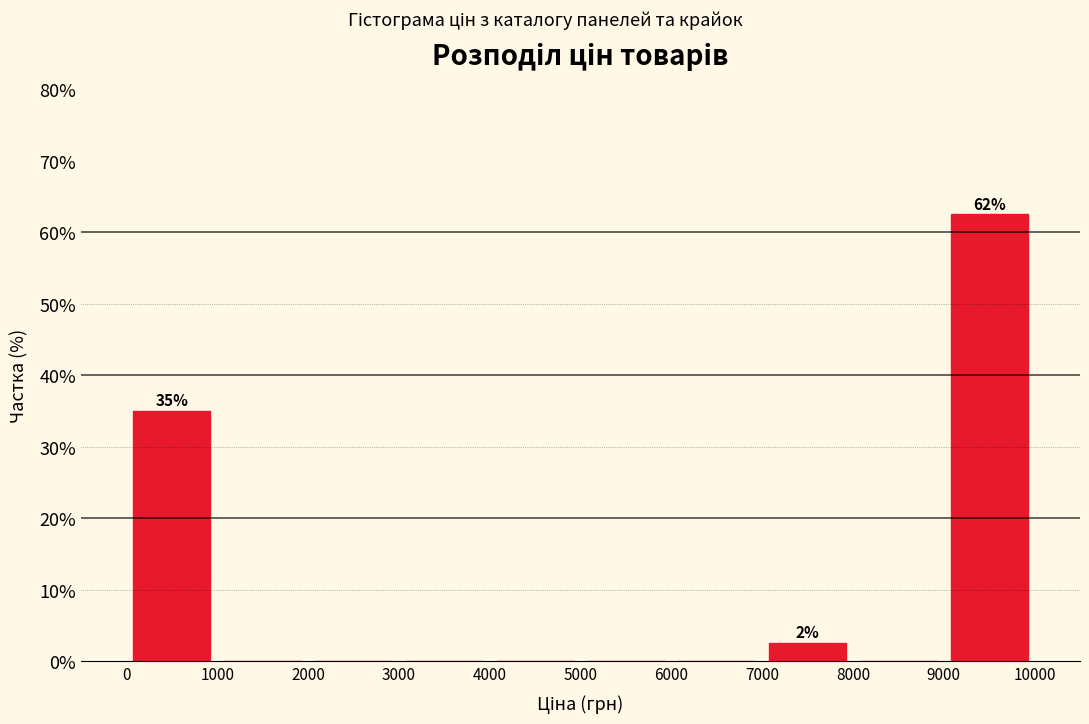

Which range on the x-axis has the tallest bar?

9000 to 10000